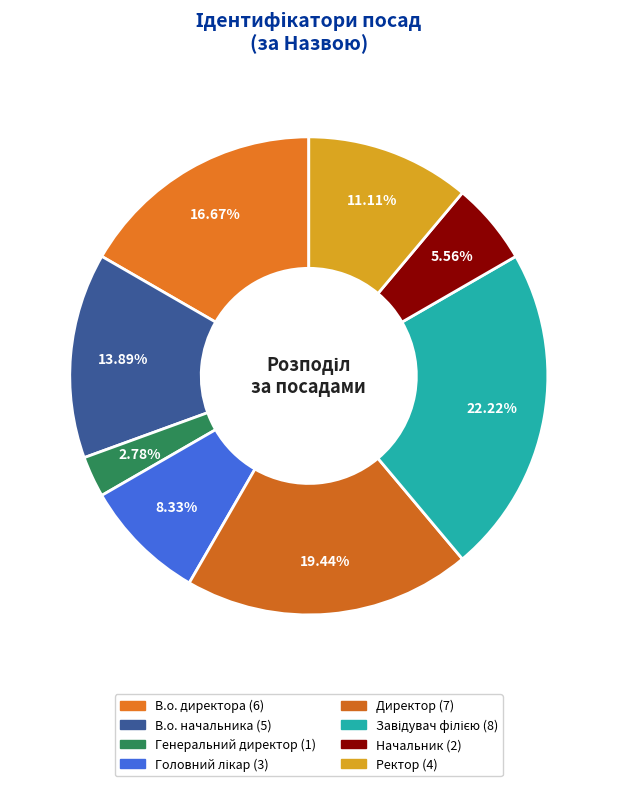

What is the change in value from В.о. директора to Ректор?

-2